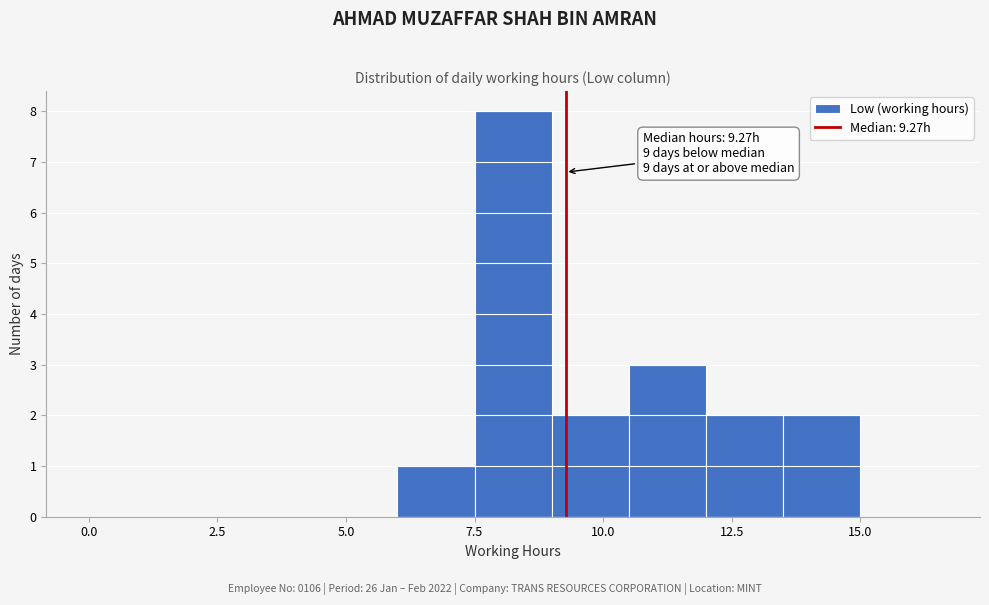

Read against the x-axis, roughly where is the centre of the tallest bar?

8.5